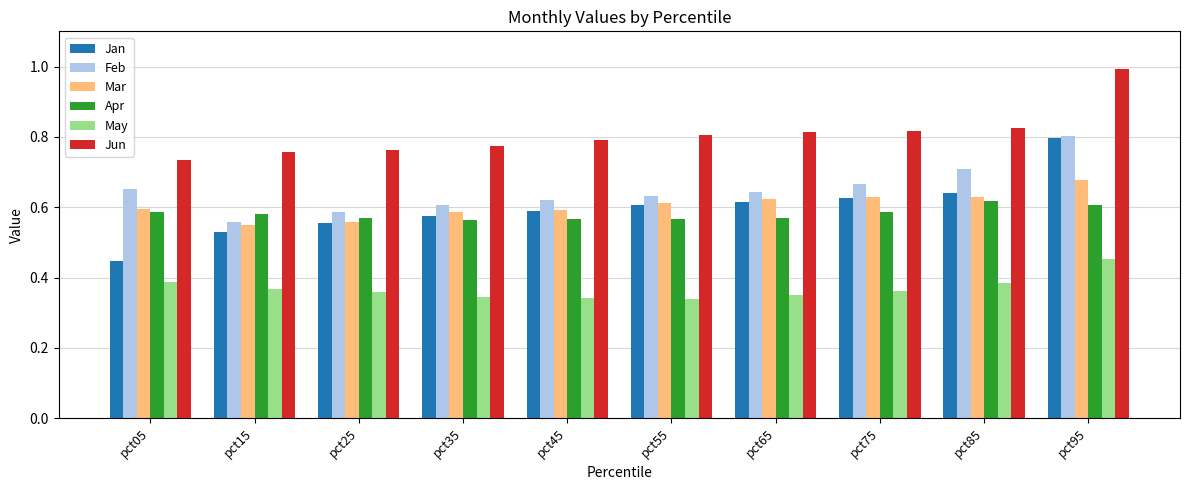

What is the sum of the Mar values at pct35 and pct95?

1.3